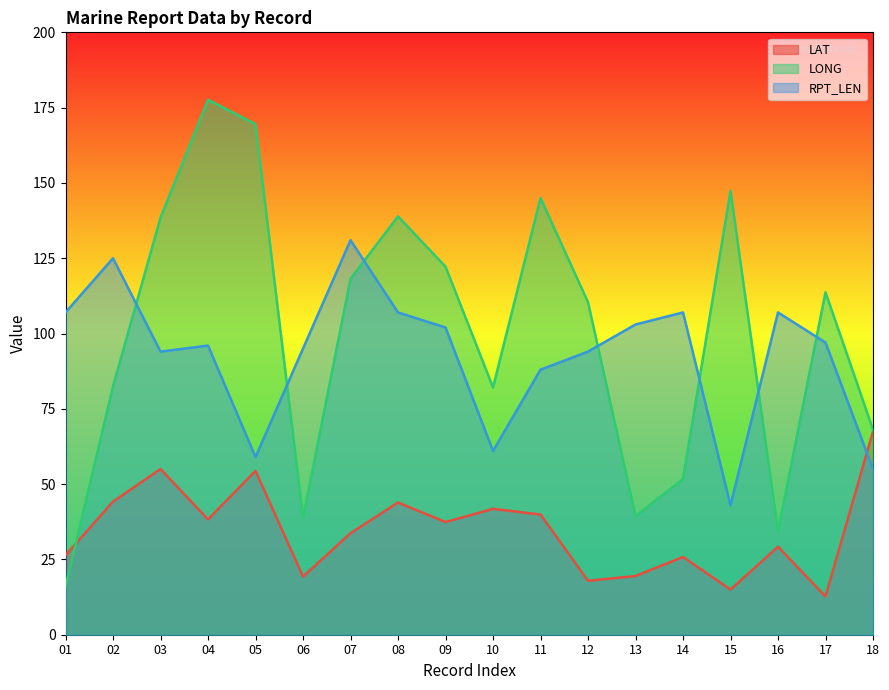

Reading left to right, transcribe all the data shown in this chart.

LAT: 01=26.4	02=44.2	03=55.0	04=38.3	05=54.4	06=19.3	07=33.7	08=43.9	09=37.4	10=41.8	11=39.9	12=17.9	13=19.5	14=25.8	15=15.0	16=29.2	17=12.7	18=67.5
LONG: 01=16.0	02=82.5	03=138.5	04=177.6	05=169.5	06=38.9	07=118.2	08=138.9	09=122.2	10=82.1	11=145.0	12=110.4	13=39.4	14=51.7	15=147.4	16=34.4	17=113.7	18=68.1
RPT_LEN: 01=107.0	02=125.0	03=94.0	04=96.0	05=59.0	06=95.0	07=131.0	08=107.0	09=102.0	10=61.0	11=88.0	12=94.0	13=103.0	14=107.0	15=43.0	16=107.0	17=97.0	18=55.0